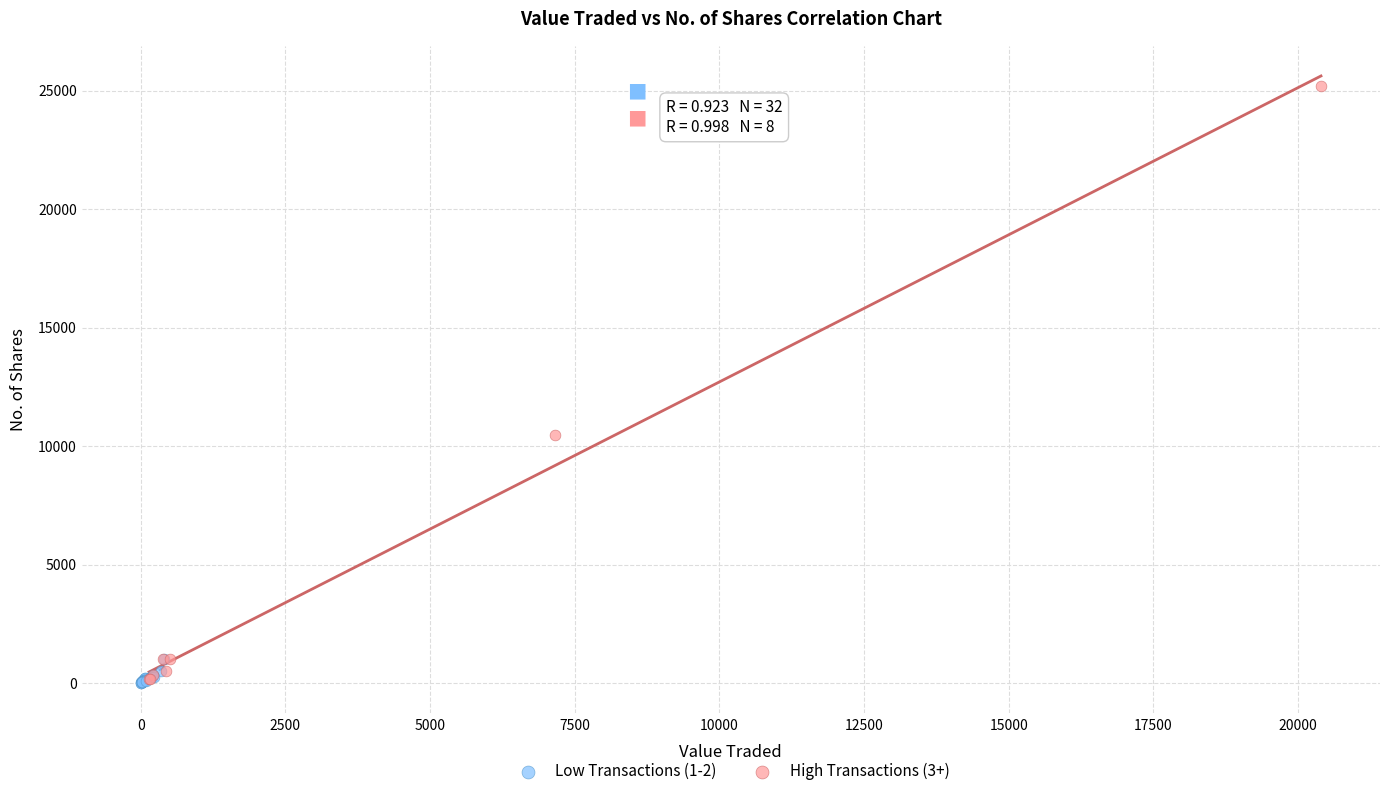

Which series has the largest Y range (max minus min)?

High Transactions (3+)